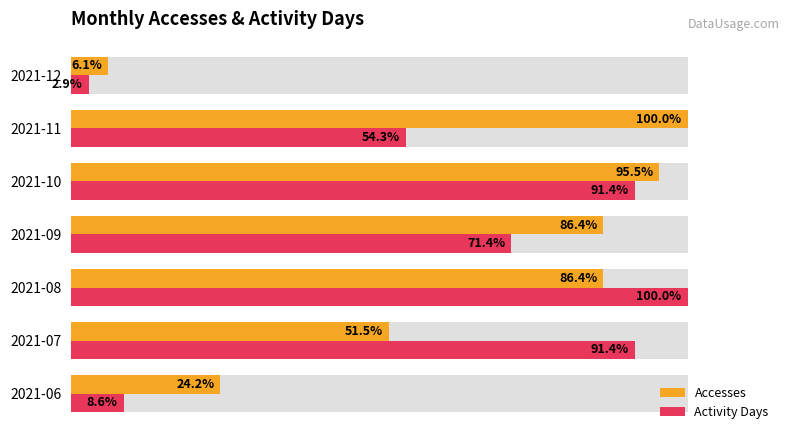

Reading left to right, transcribe all the data shown in this chart.

Accesses: 24.2	51.5	86.4	86.4	95.5	100.0	6.1
Activity Days: 8.6	91.4	100.0	71.4	91.4	54.3	2.9